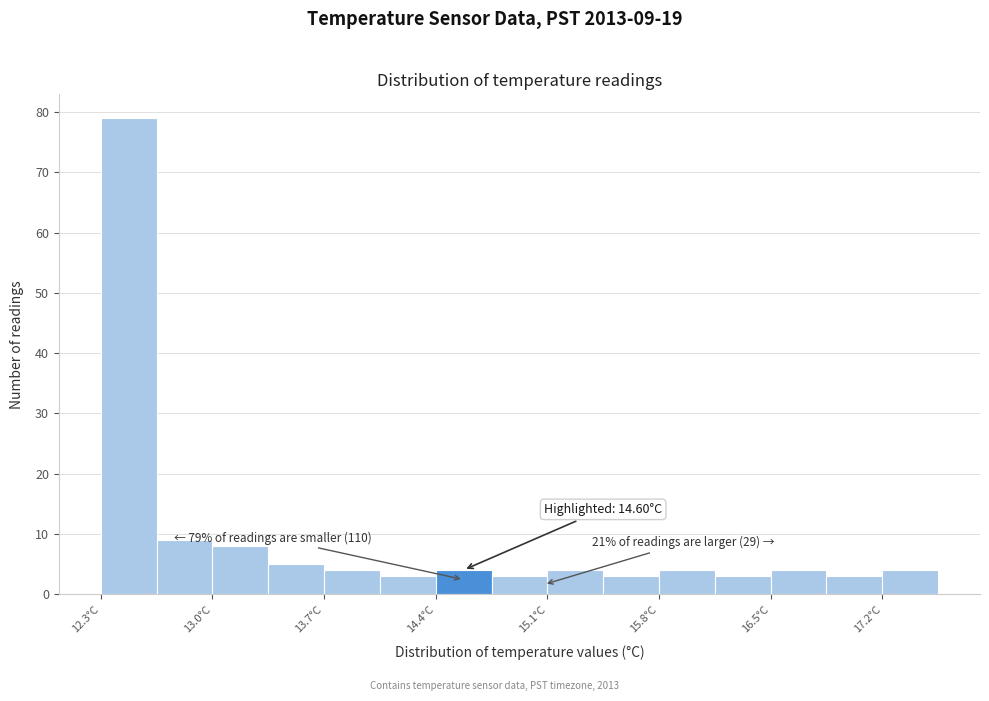

Around what value on the x-axis is the tallest bar? Give the approximate position of its centre, as read against the axis.

12.5